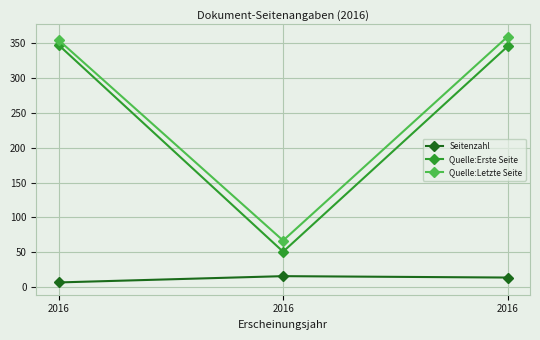

Is this an area chart (filled region under the line)?

No